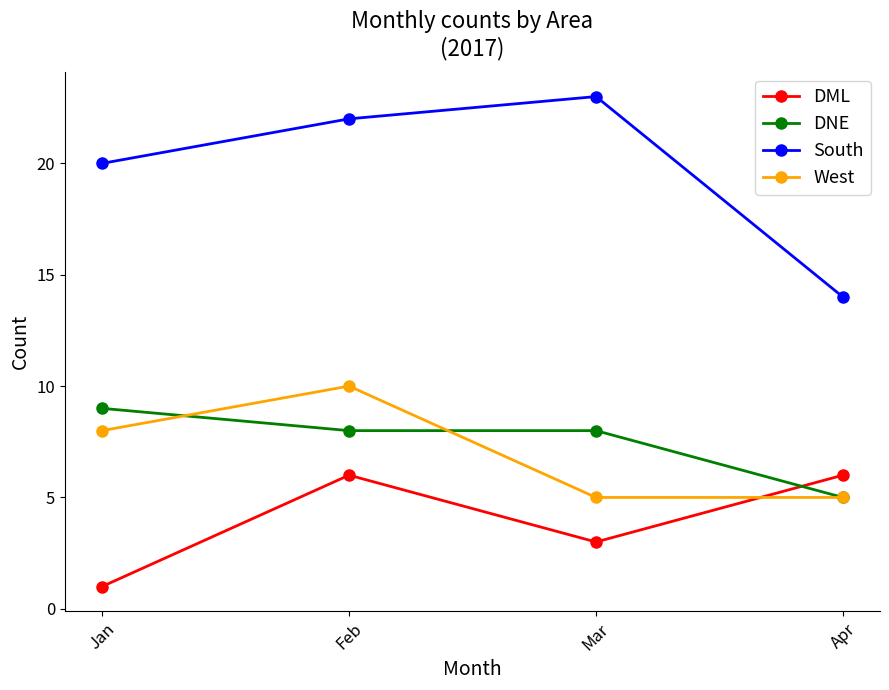

Rank the categories by South value from lowest to highest.

Apr, Jan, Feb, Mar